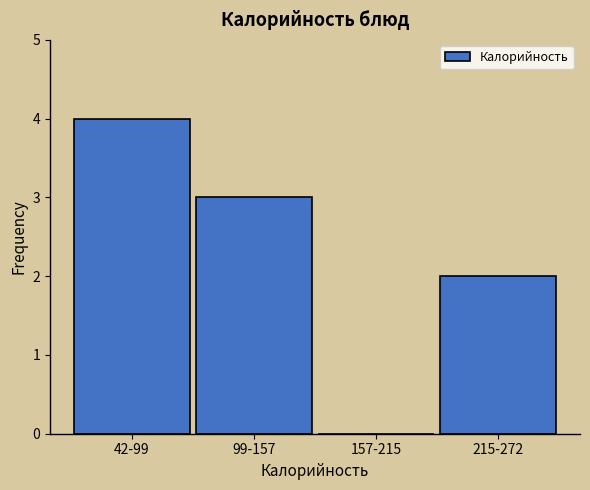

Reading right to left, what are all the values shown in this chart?

215-272=2	157-215=0	99-157=3	42-99=4